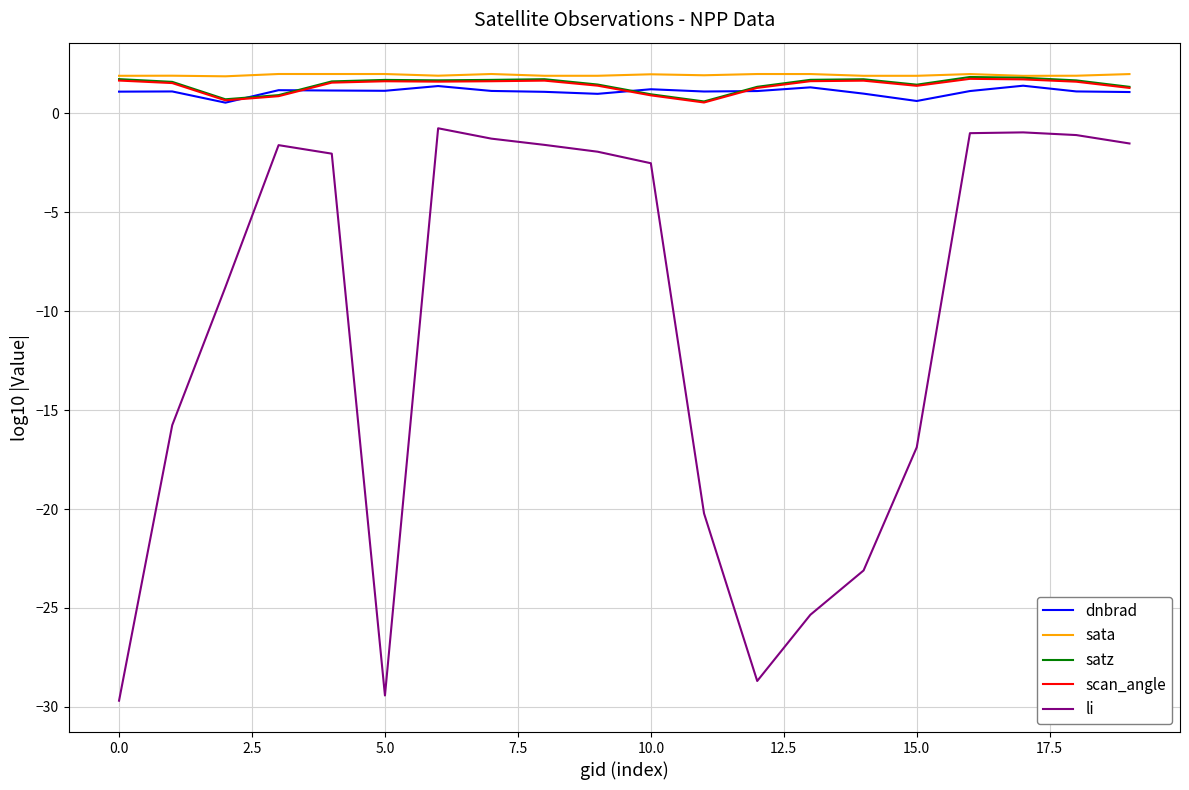

Which series has the widest spread of values?

li